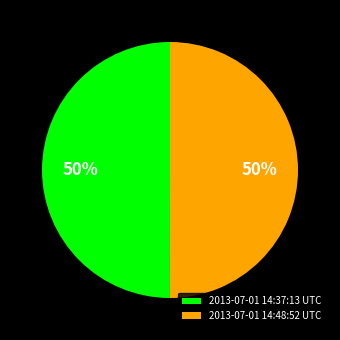

Is the sum of 2013-07-01 14:48:52 UTC and 2013-07-01 14:37:13 UTC greater than half?

Yes